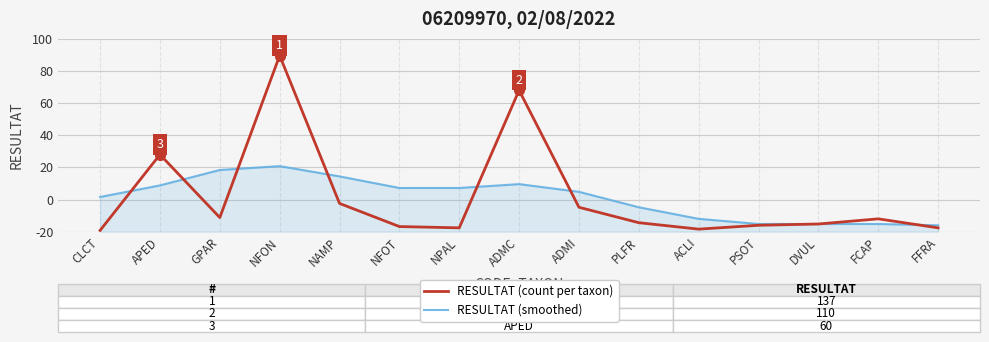

At how many categories does at least one series exceed 58?

3